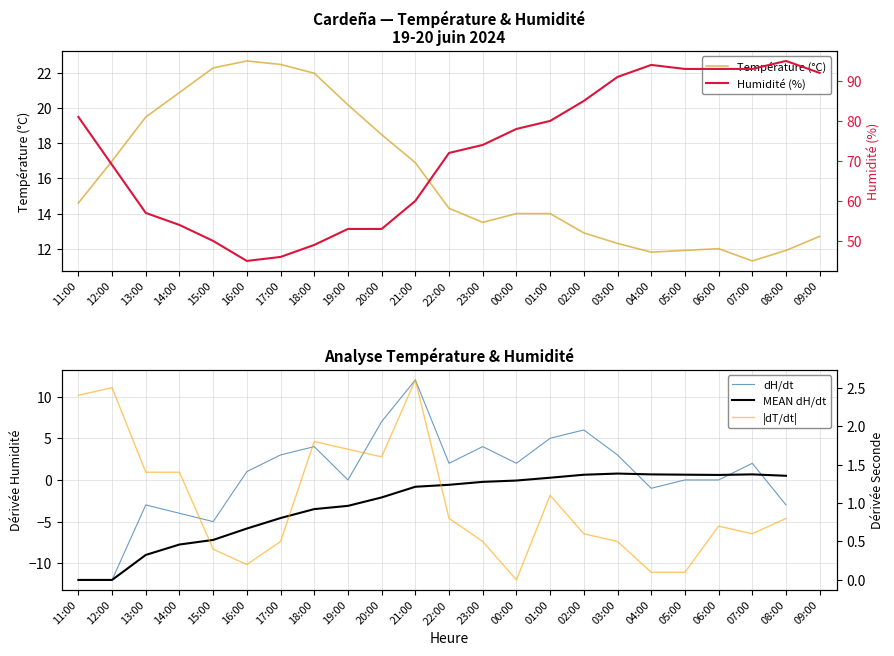

True or false: Humidité (%) and Température (ºC) cross at least once.

False